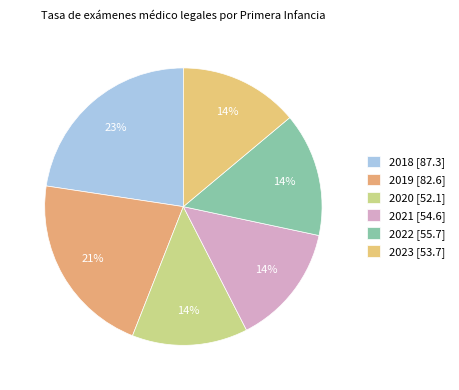

Is the sum of 2023 and 2022 greater than half?

No